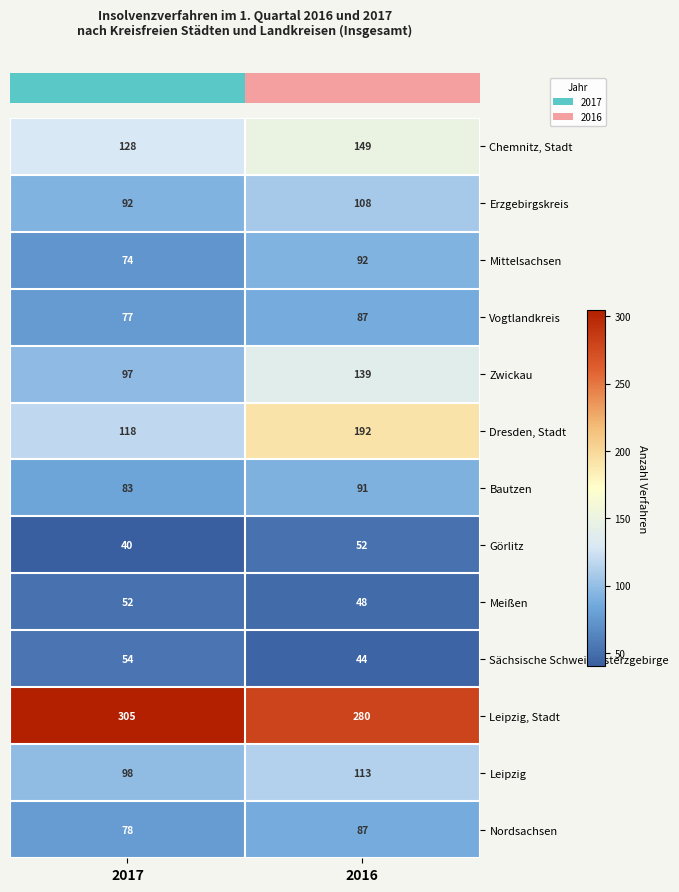

Reading right to left, extract all data points from this chart.

Chemnitz, Stadt: 149	128
Erzgebirgskreis: 108	92
Mittelsachsen: 92	74
Vogtlandkreis: 87	77
Zwickau: 139	97
Dresden, Stadt: 192	118
Bautzen: 91	83
Görlitz: 52	40
Meißen: 48	52
Sächsische Schweiz-Osterzgebirge: 44	54
Leipzig, Stadt: 280	305
Leipzig: 113	98
Nordsachsen: 87	78